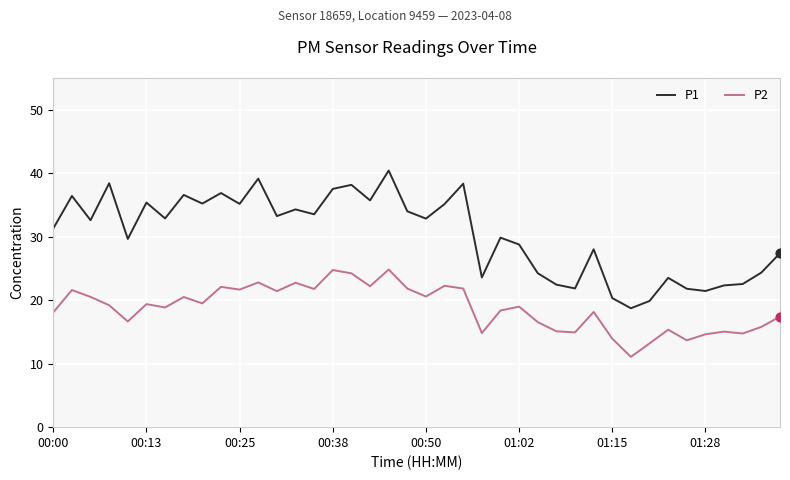

What are all the series names shown in the legend?

P1, P2